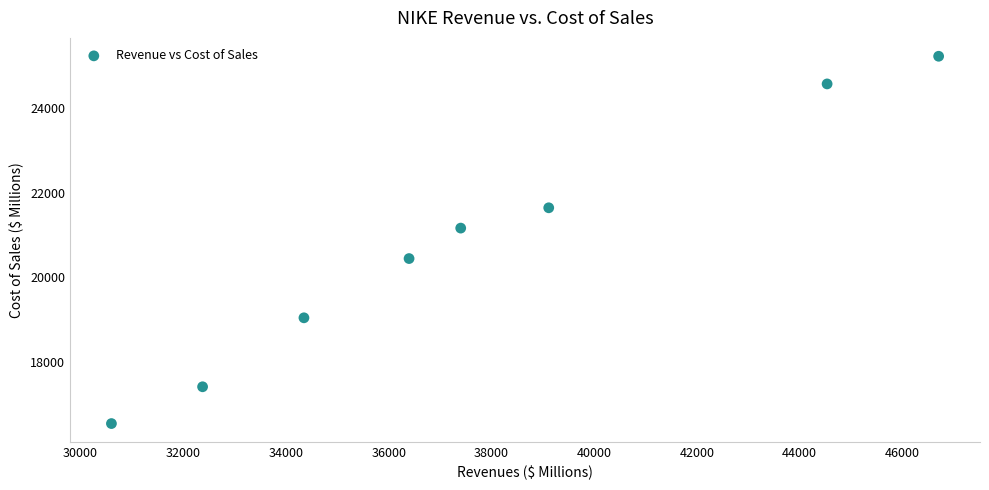

What Y value in the scatter plot is closest to 20882?

21162